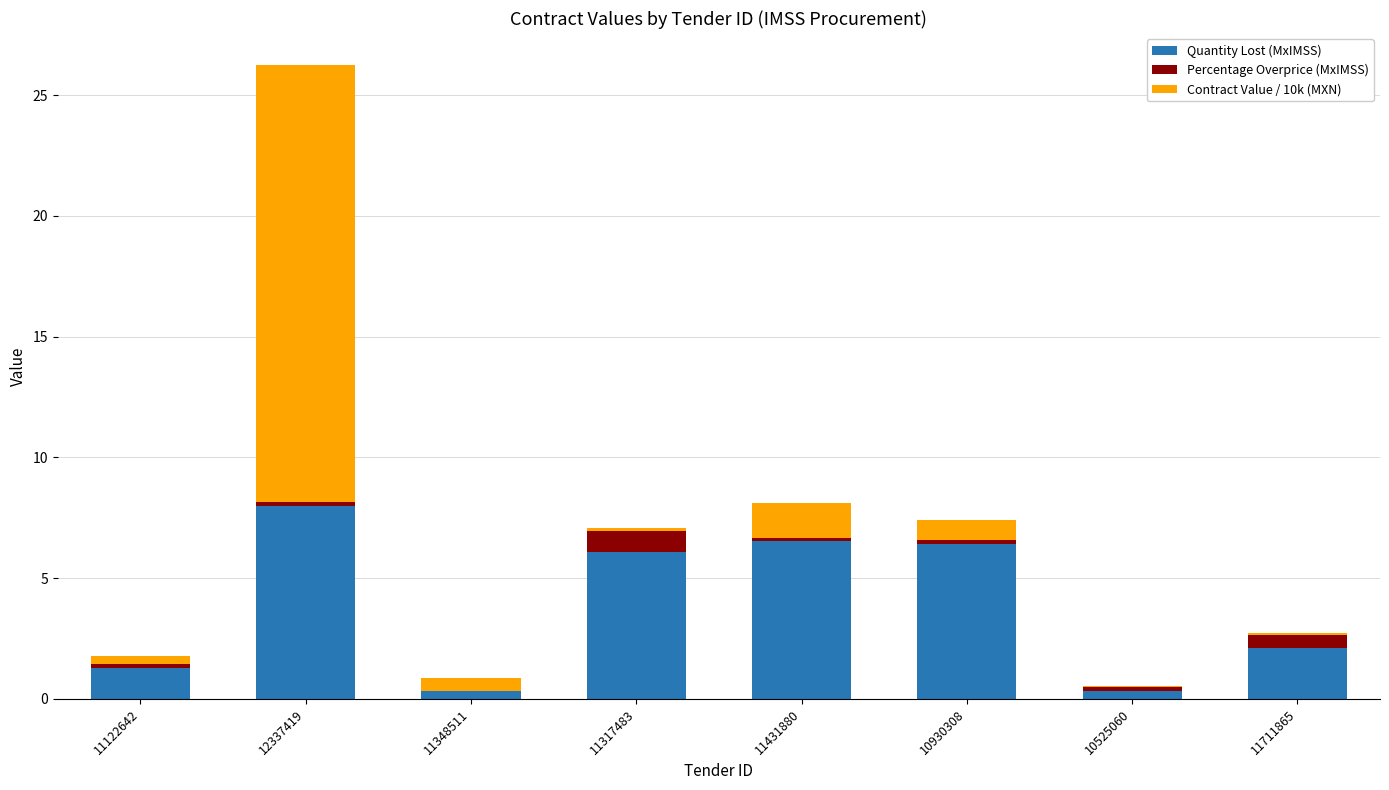

Which category has the highest value in the Quantity Lost (MxIMSS) series?

12337419